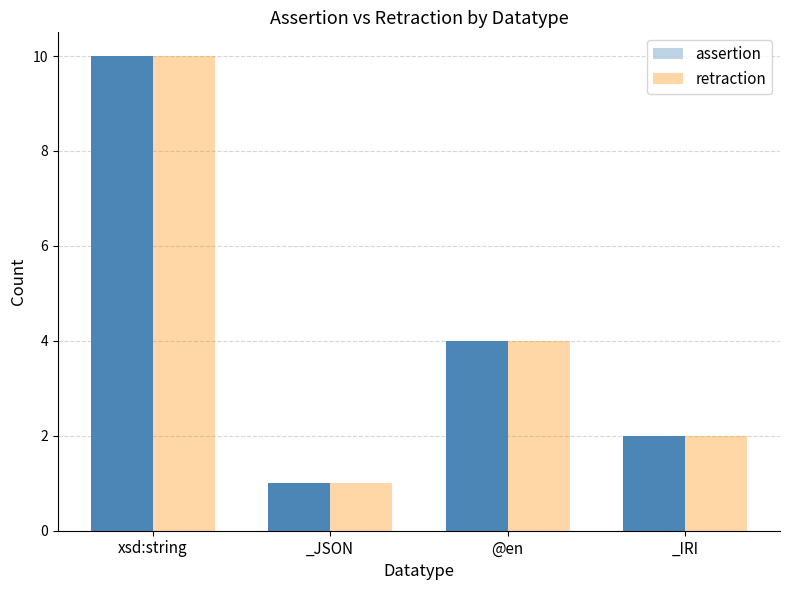

How many categories are shown in the chart?

4